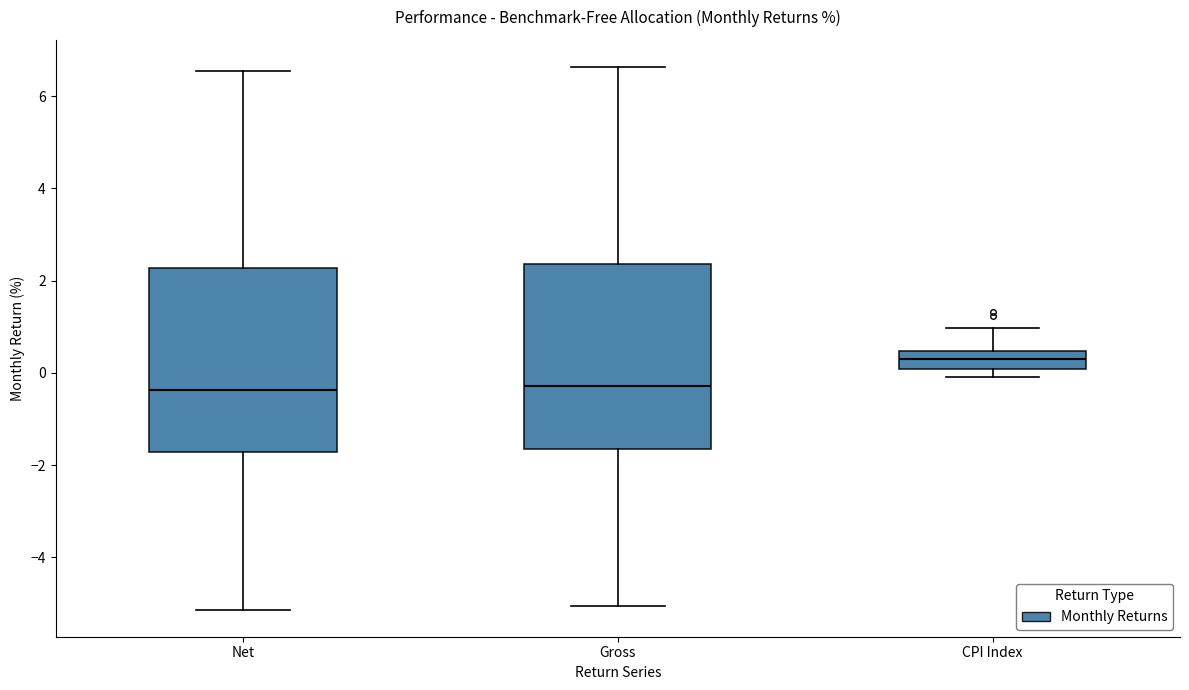

Reading left to right, read every box against the y-axis: the position of its median line, the range the box covers, and the ends of its whiskers. The values are not printed on the chart, so give them approximately, as read against the axis.

Net: median -0.4, box -1.8 to 2.2, whiskers -5.2 to 6.6
Gross: median -0.2, box -1.6 to 2.4, whiskers -5.0 to 6.6
CPI Index: median 0.4 (inside the box), box 0.0 to 0.4, whiskers 0.0 (just below the box's lower edge) to 1.0